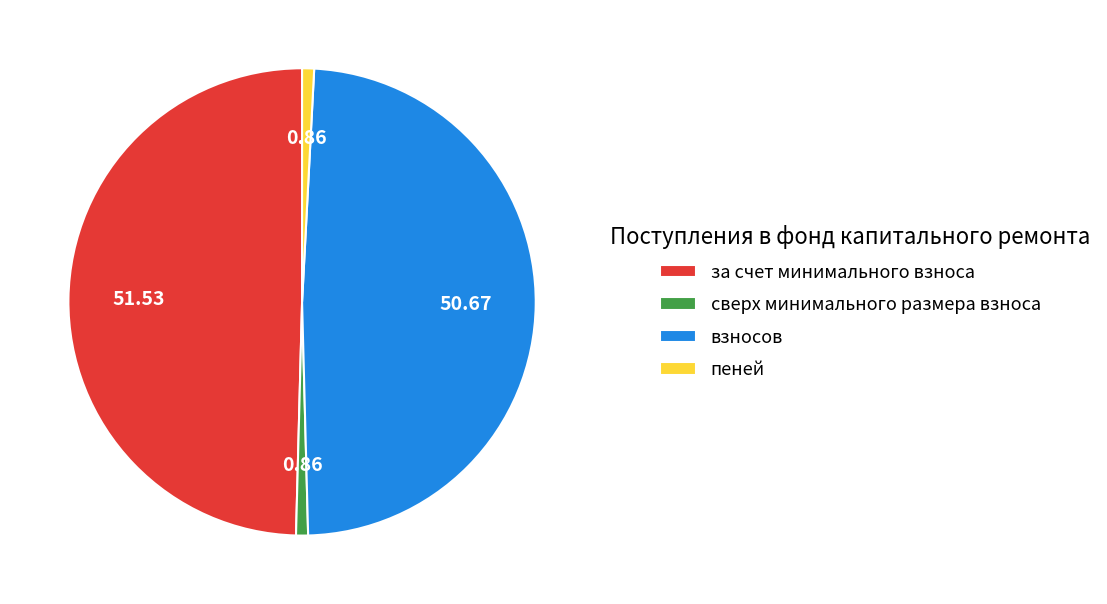

Does пеней represent more than half of the total?

No